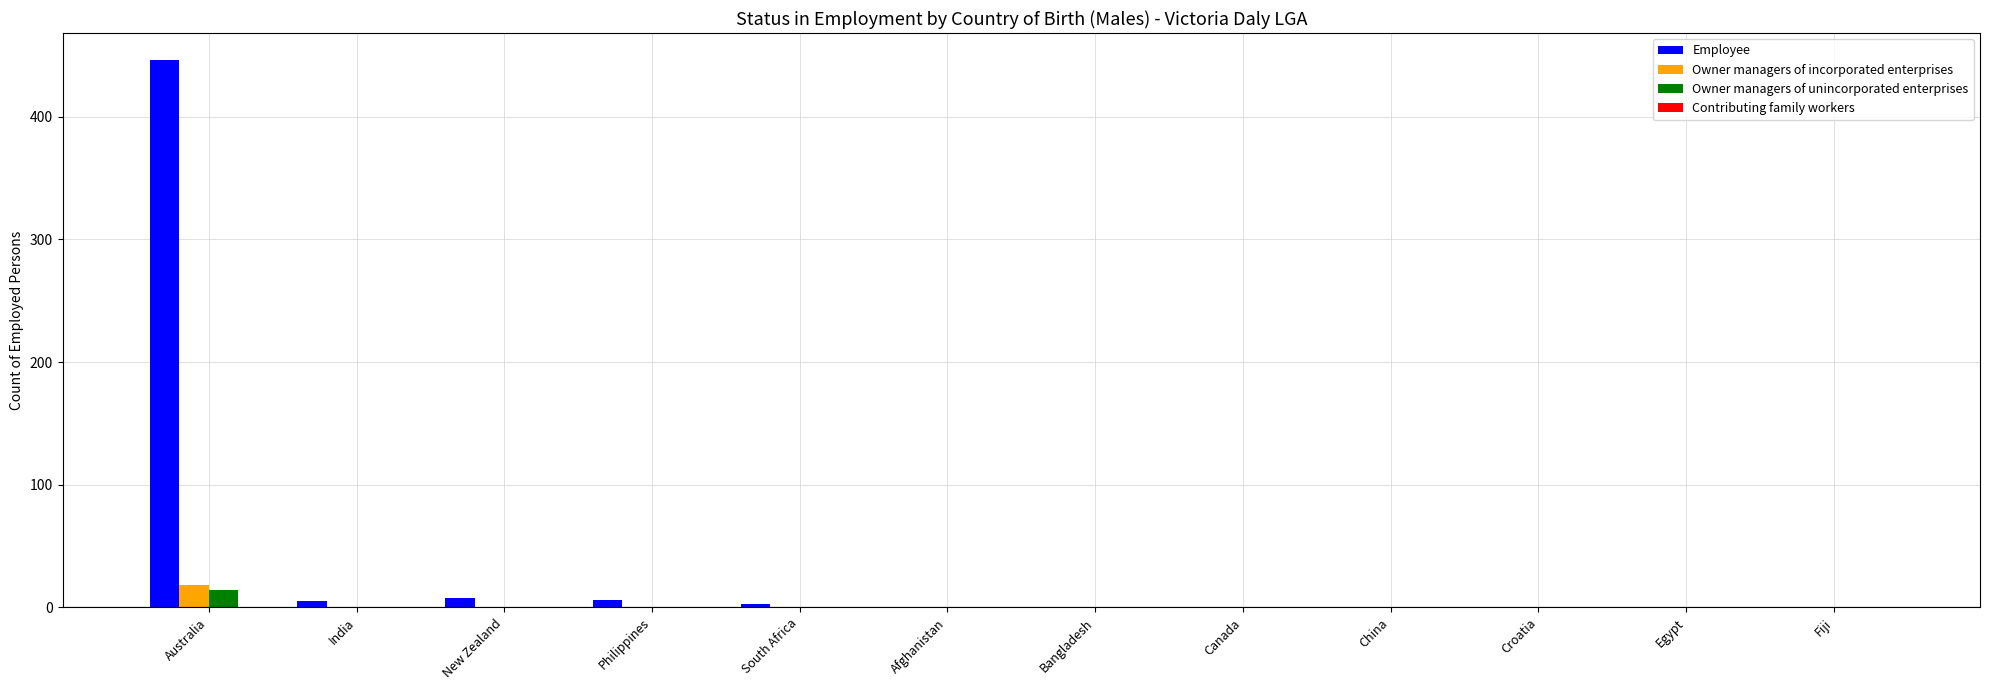

Between Australia and Egypt, which series saw the biggest shift?

Employee